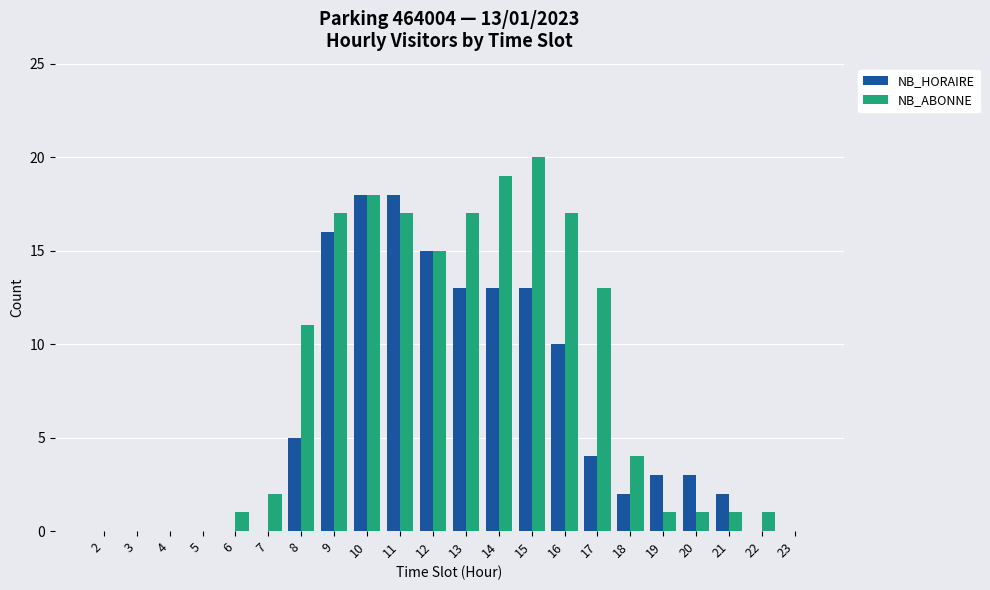

Reading left to right, what are all the values shown in this chart?

NB_HORAIRE: 2=0	3=0	4=0	5=0	6=0	7=0	8=5	9=16	10=18	11=18	12=15	13=13	14=13	15=13	16=10	17=4	18=2	19=3	20=3	21=2	22=0	23=0
NB_ABONNE: 2=0	3=0	4=0	5=0	6=1	7=2	8=11	9=17	10=18	11=17	12=15	13=17	14=19	15=20	16=17	17=13	18=4	19=1	20=1	21=1	22=1	23=0